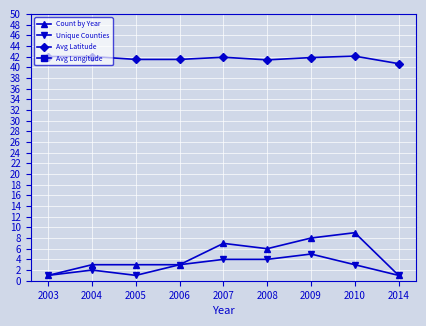

True or false: Avg Longitude and Avg Latitude cross at least once.

False